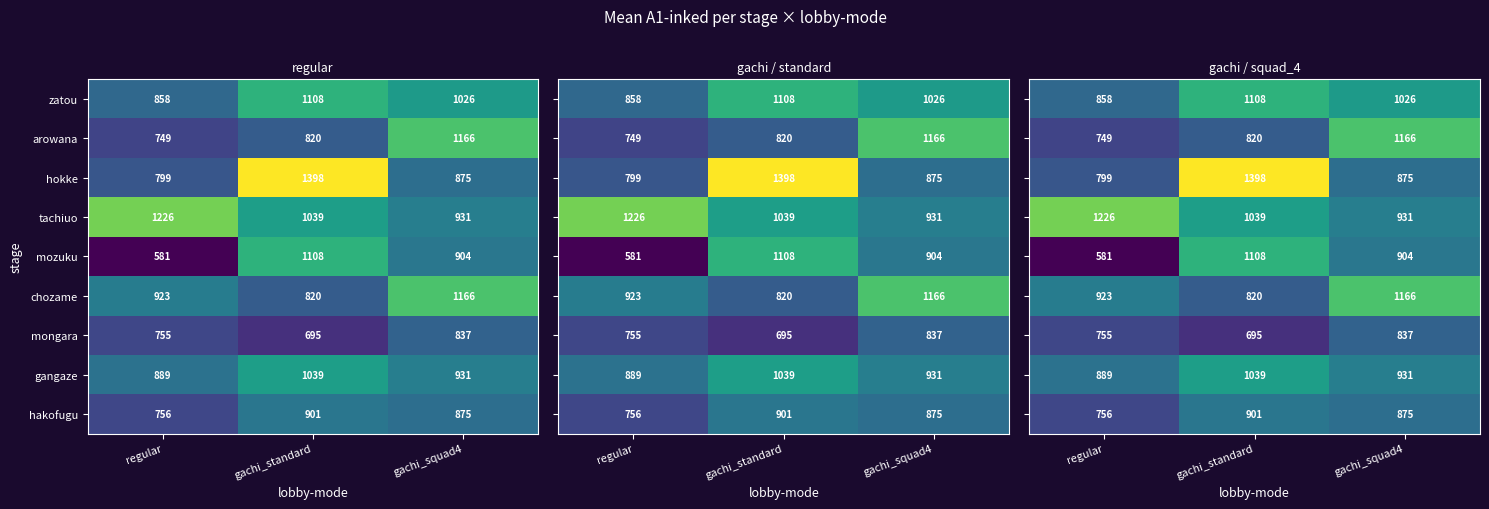

Which label corresponds to the largest value in the chart?

gachi_standard